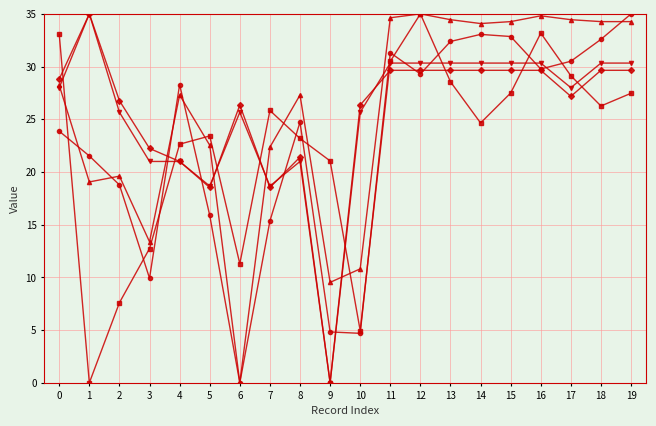

What is the maximum value shown in the chart?

35.0